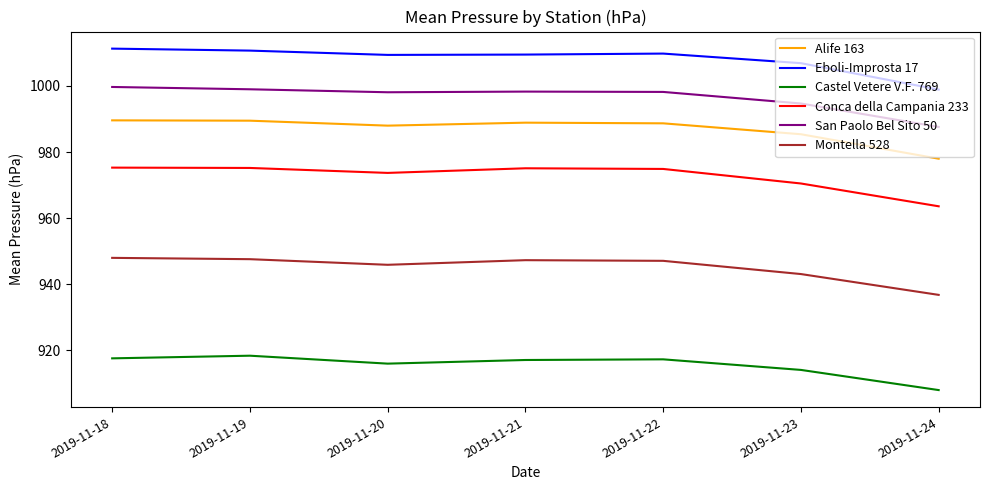

What is the difference between the highest and lowest values at 2019-11-23?

92.8